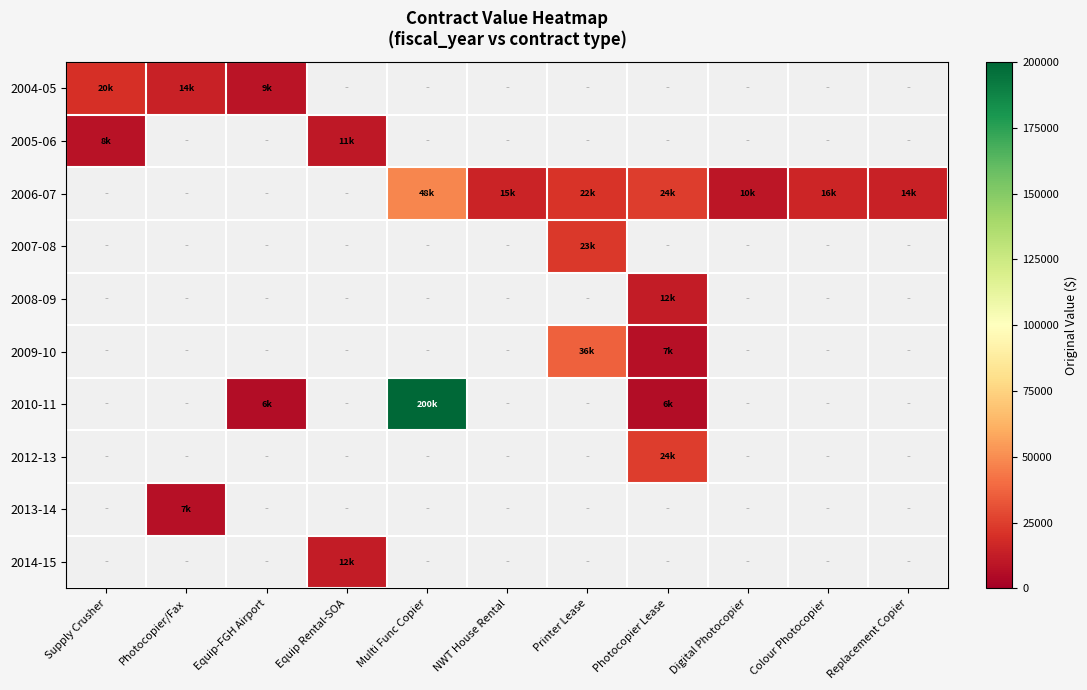

How many categories are shown in the chart?

11